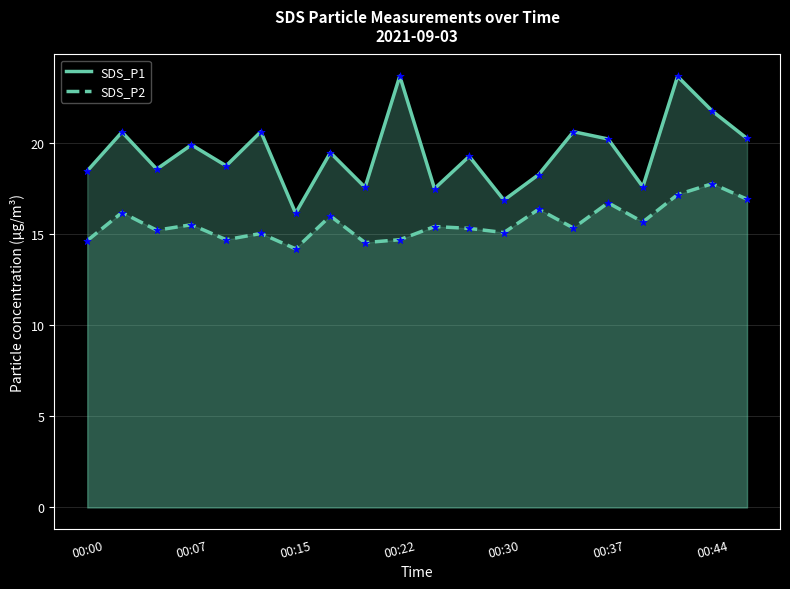

Which series contains the lowest Y value?

SDS_P2